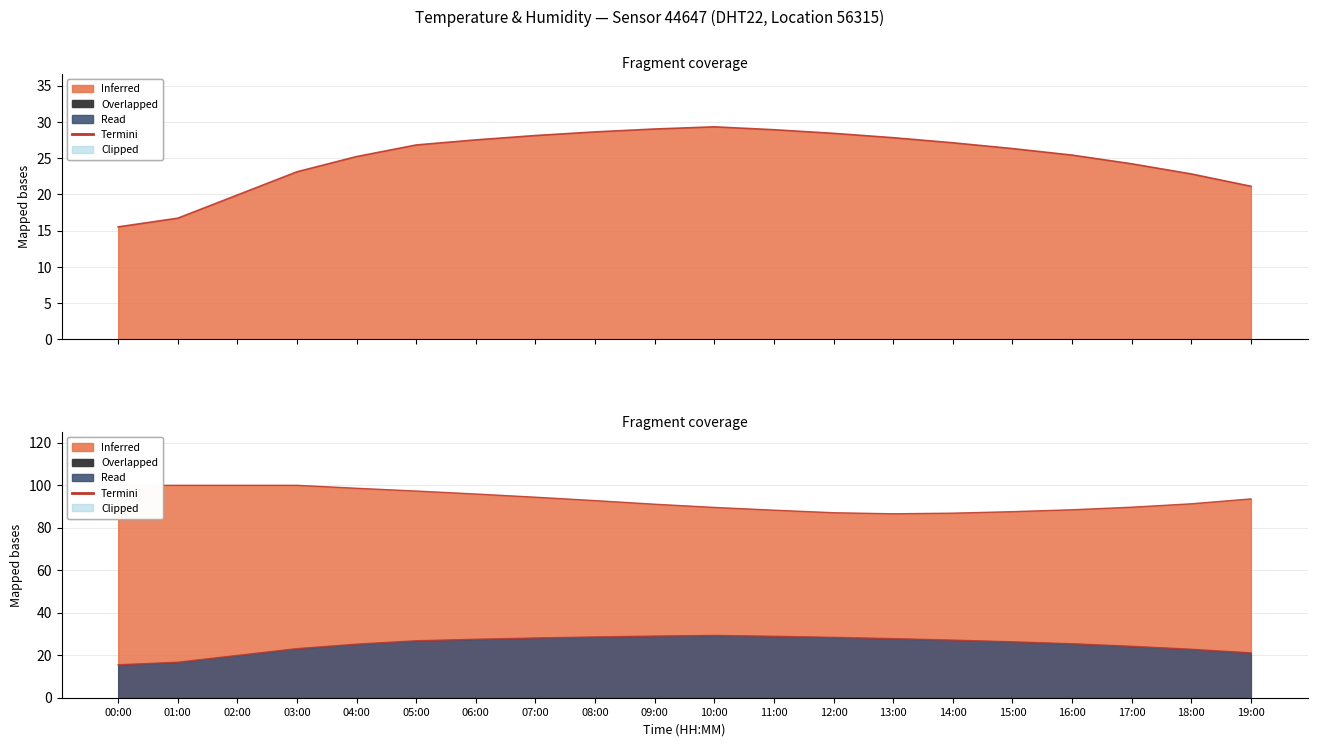

What is the lowest value of the humidity series?

86.5